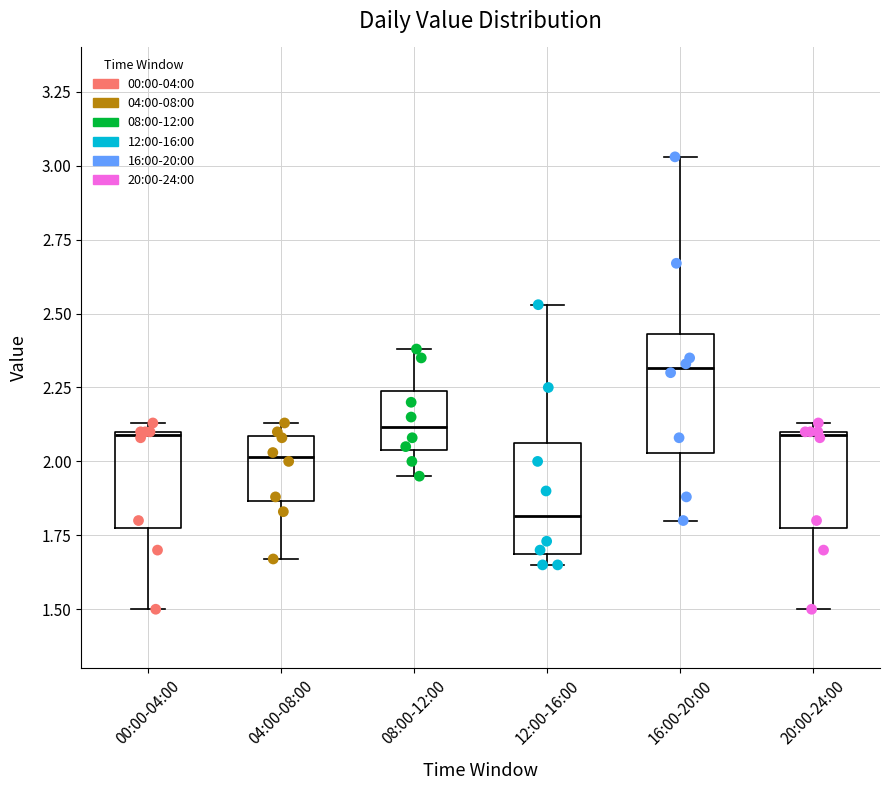

Where is the upper edge of the box for 00:00-04:00 on the y-axis? The values are not printed on the chart, so give them approximately, as read against the axis.

2.10